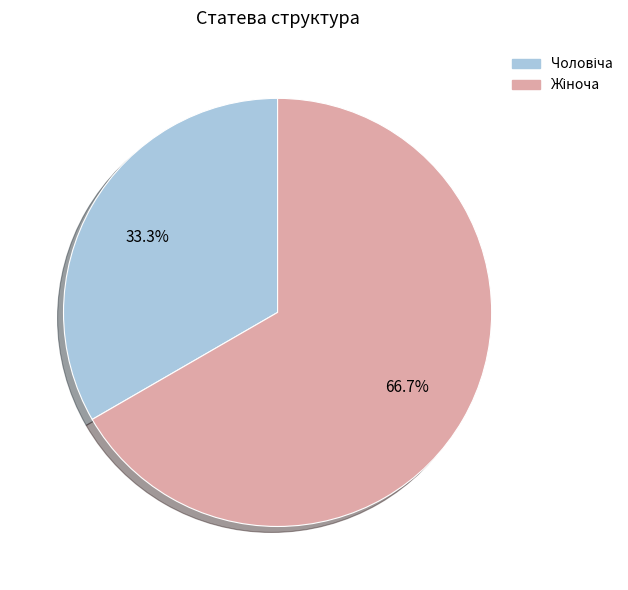

Which slice is the smallest?

Чоловіча